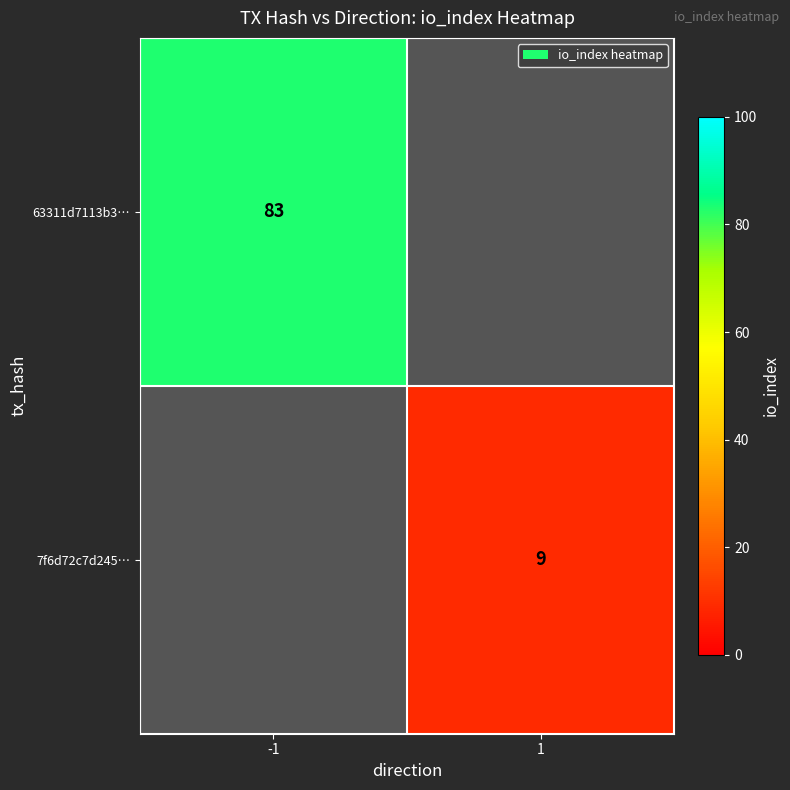

True or false: 7f6d72c7d245… has a value of 9 at 1.

True